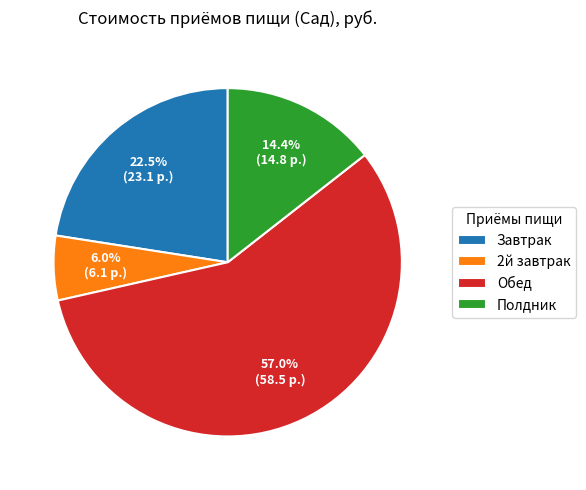

What percentage is the 2й завтрак slice, to the nearest percent?

6%